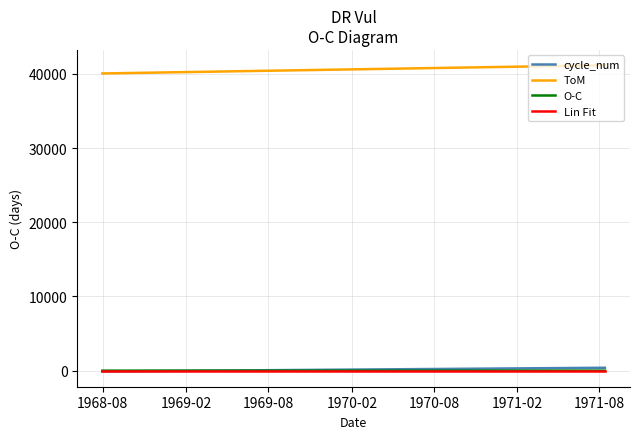

Which series has the largest total across all categories?

ToM